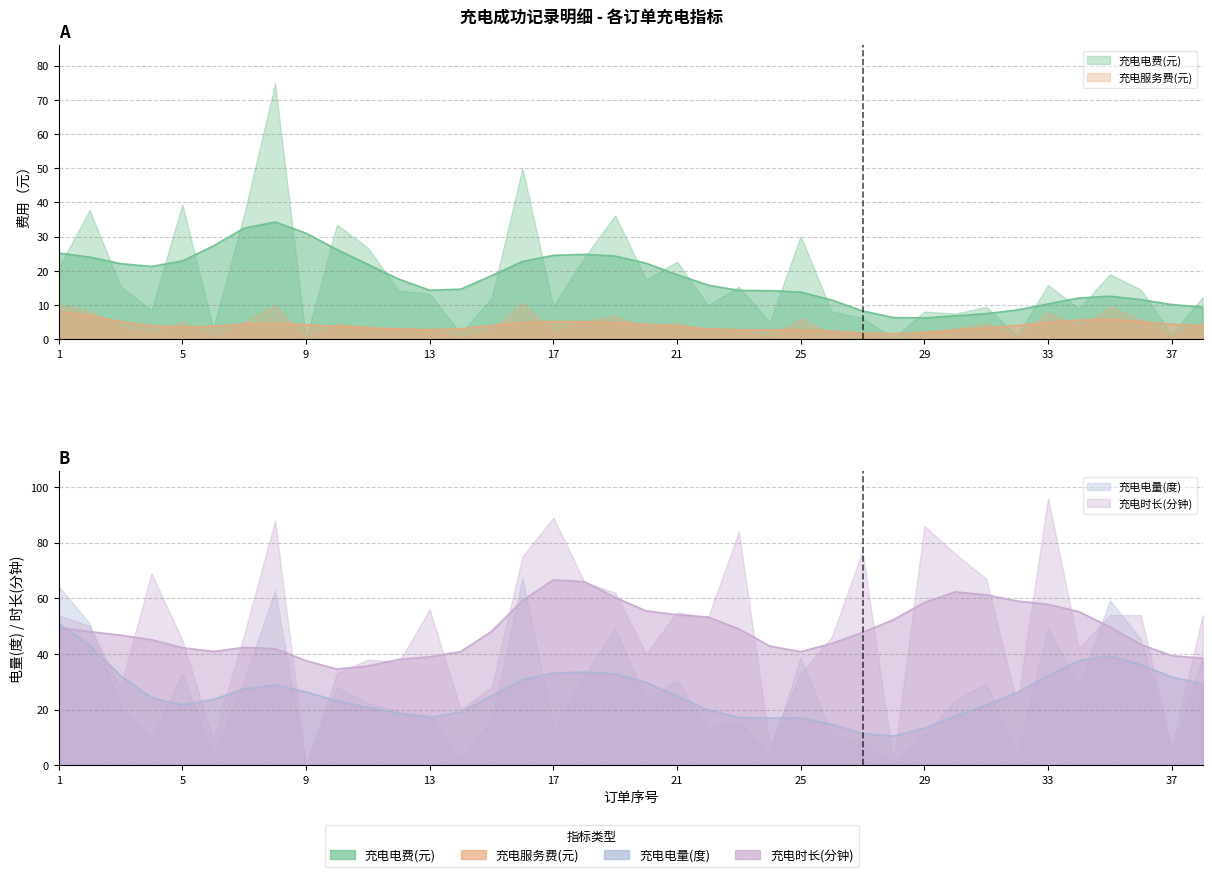

At which category is the sum across all series the highest?

8